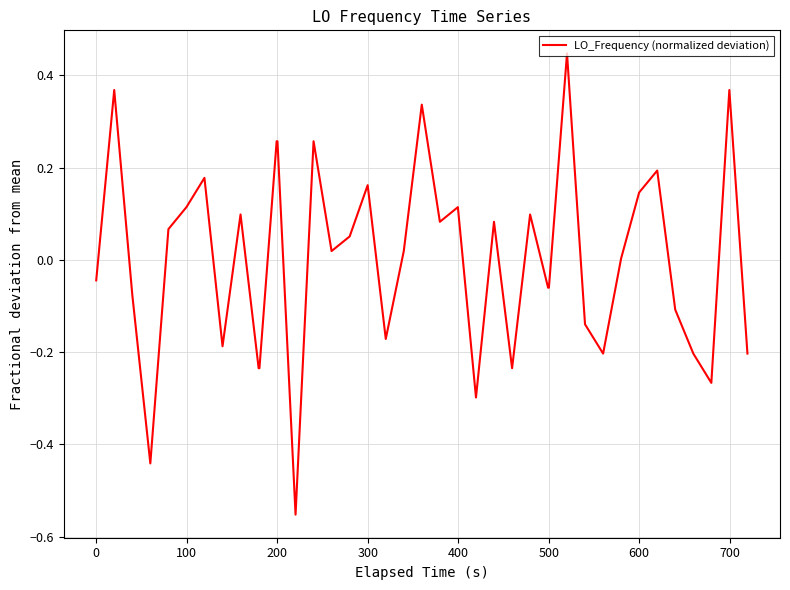

What is the difference between the maximum and minimum values?

1.0